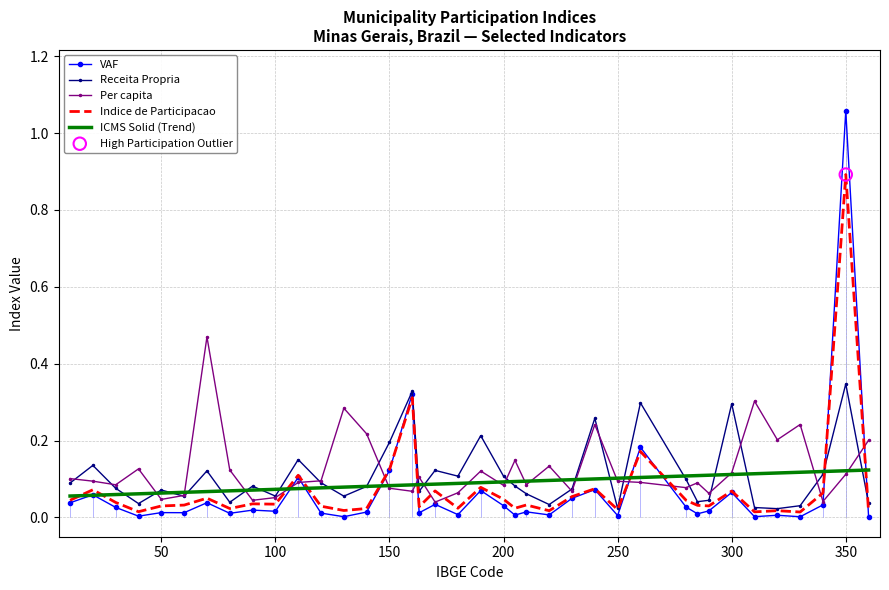

Which series has the widest spread of values?

VAF